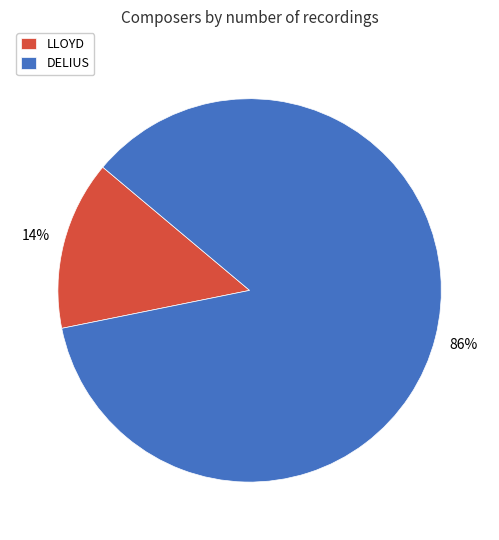

Which category has the smallest portion of the pie?

LLOYD